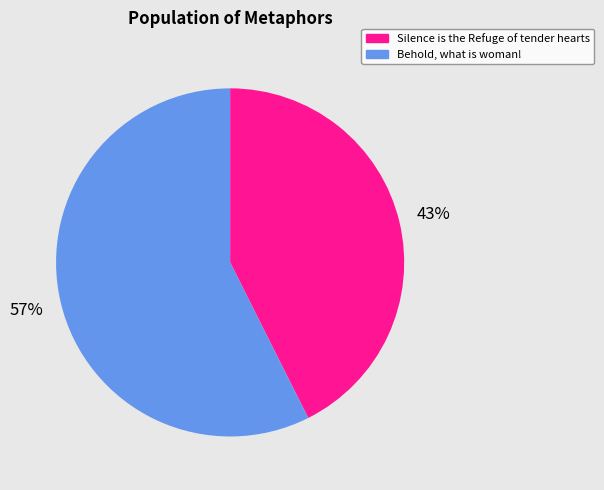

Do Silence is the Refuge of tender hearts and Behold, what is woman! together represent more than half of the pie?

Yes